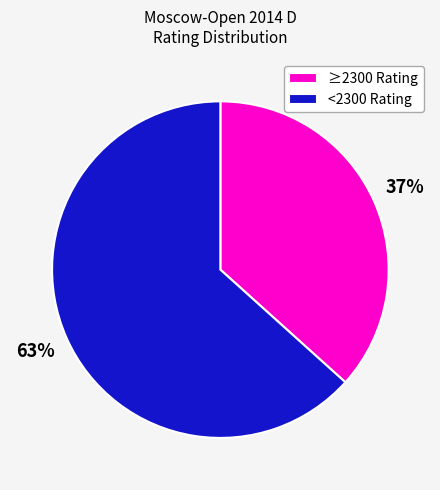

What percentage is the <2300 Rating slice, to the nearest percent?

63%